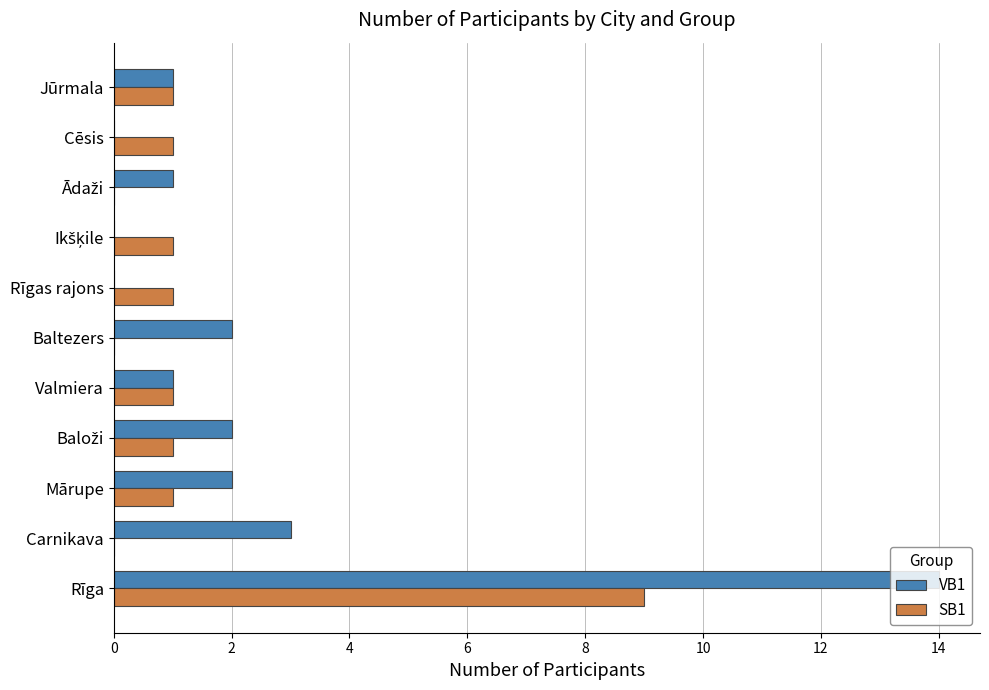

Which series has the largest range (max minus min)?

VB1